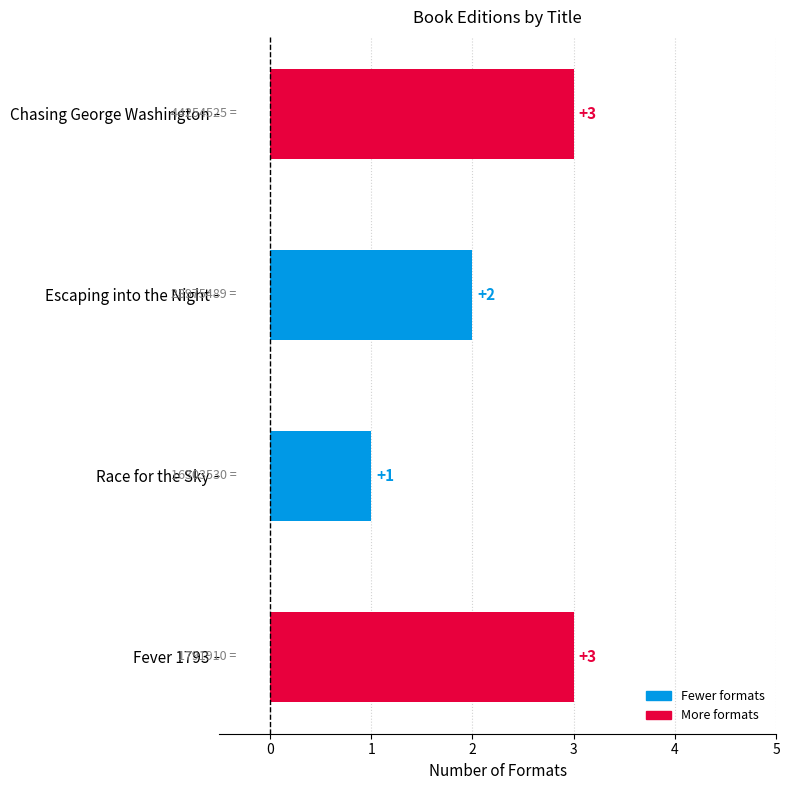

Read the value at Fever 1793.

3